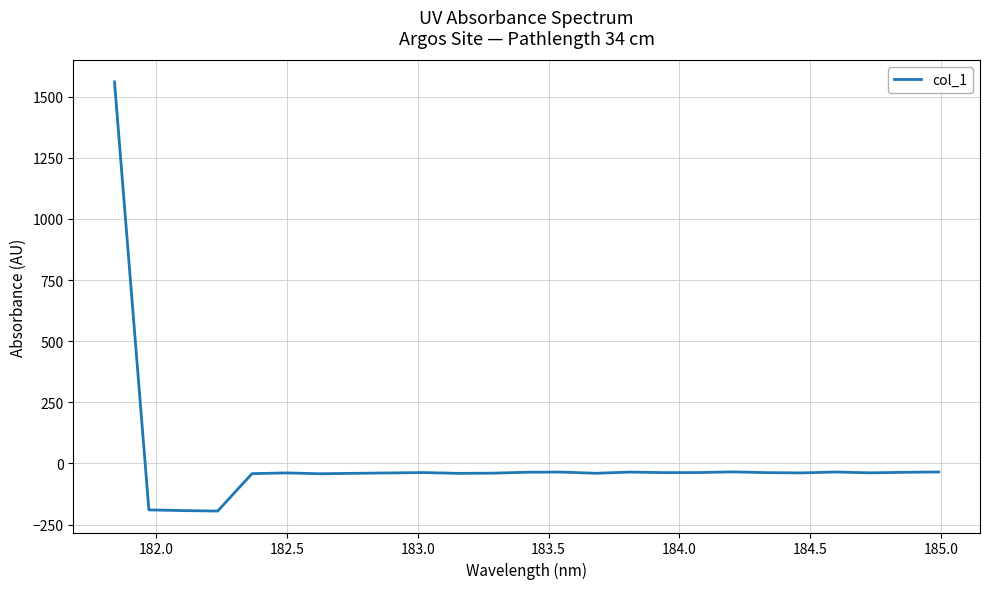

What is the smallest value displayed?

-194.5